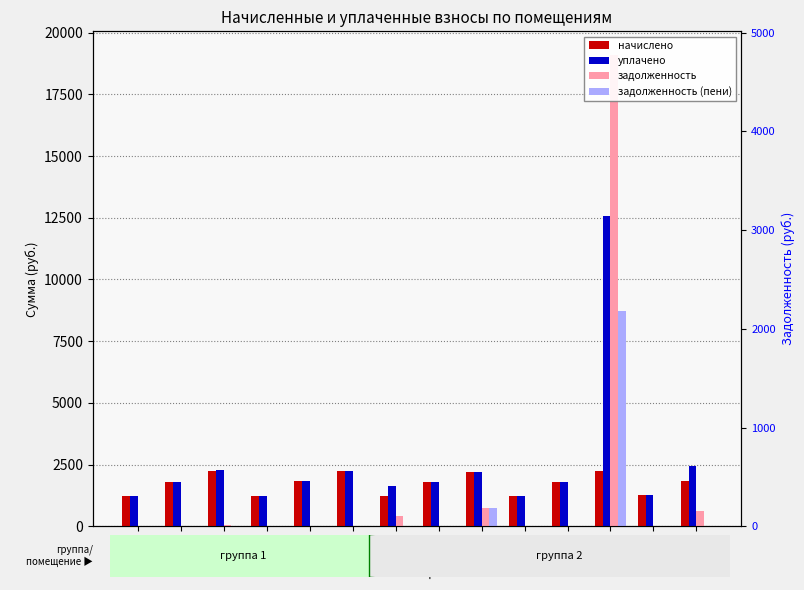

At which label is задолженность (пени) closest to 4368?

№10